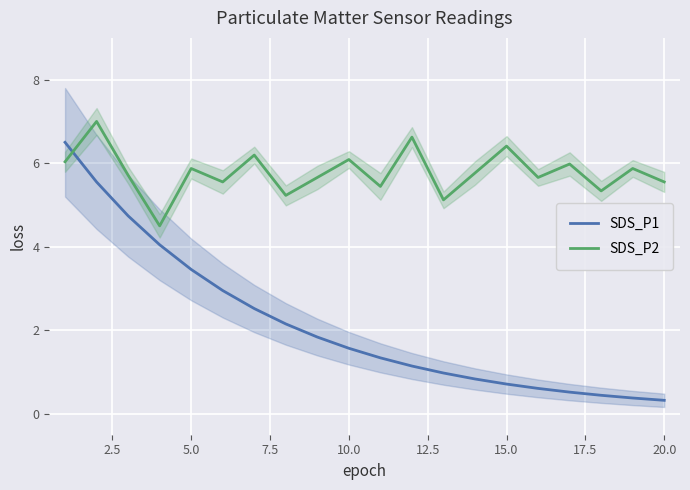

Reading right to left, extract all data points from this chart.

SDS_P1: 0.3	0.4	0.4	0.5	0.6	0.7	0.8	1.0	1.1	1.3	1.6	1.8	2.2	2.5	3.0	3.5	4.0	4.7	5.6	6.5
SDS_P2: 5.6	5.9	5.3	6.0	5.7	6.4	5.8	5.1	6.6	5.4	6.1	5.7	5.2	6.2	5.6	5.9	4.5	5.7	7.0	6.0